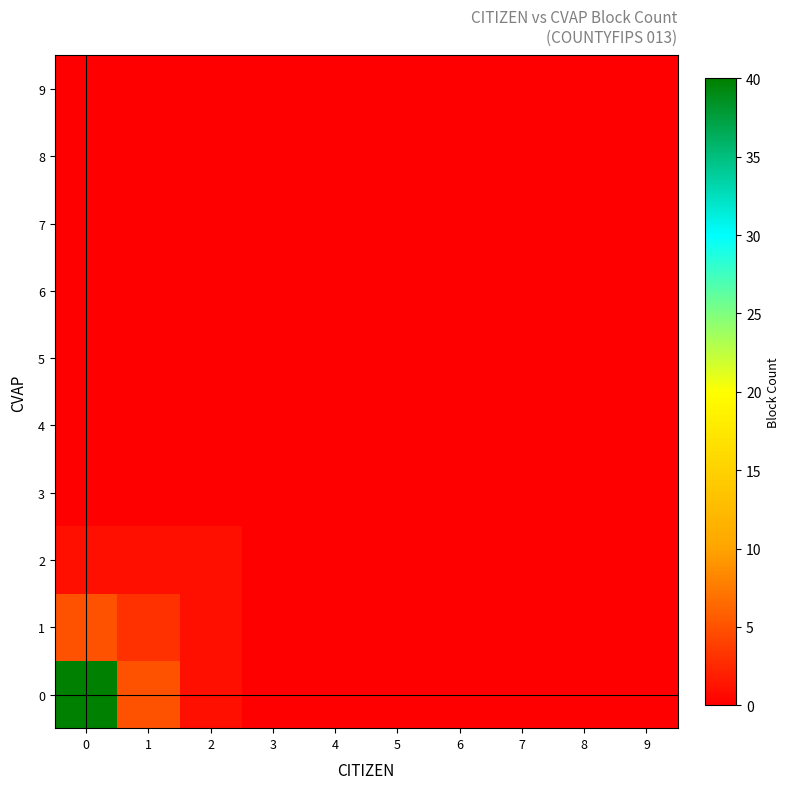

Which has a higher value, 5 or 6?

5